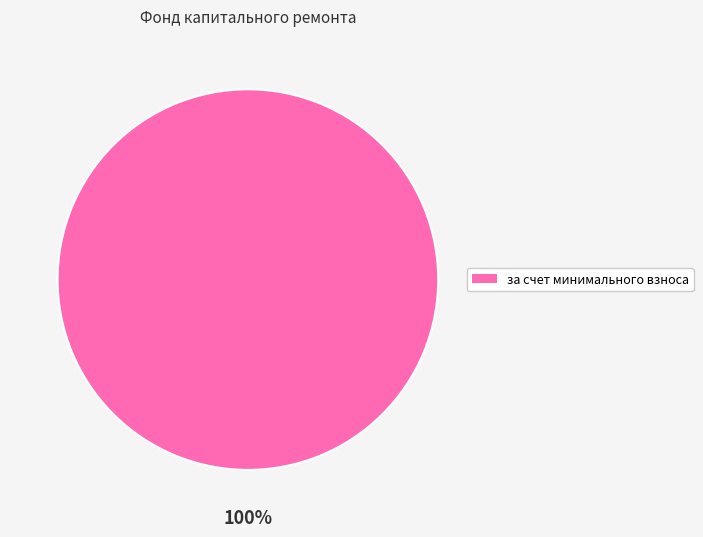

Does any single category account for the majority?

Yes